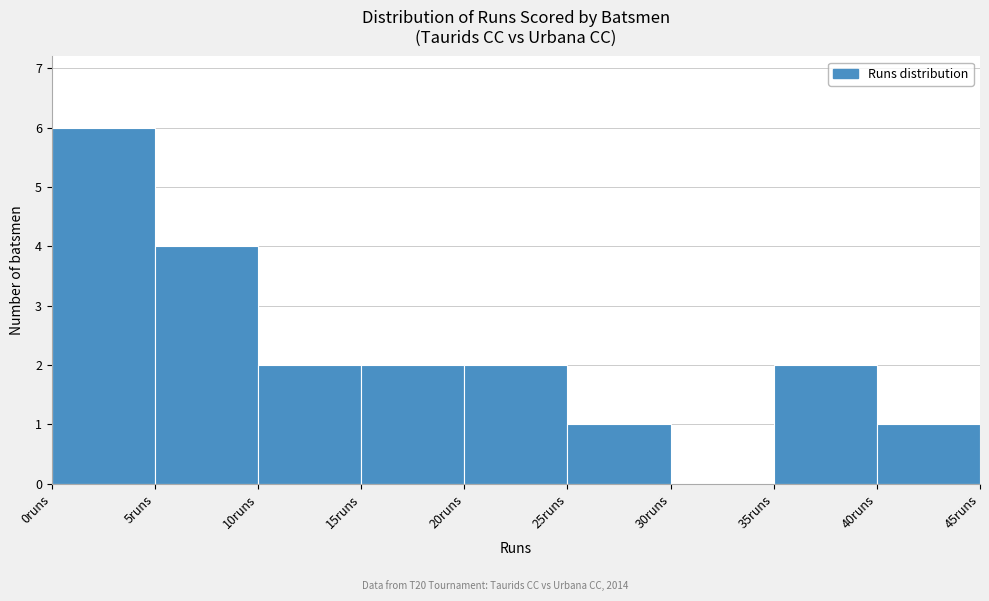

Reading left to right, list every bar in this chart as the range it spans on the x-axis followed by its height. The values are not printed on the chart, so give them approximately, as read against the axis.

0 to 5: 6
5 to 10: 4
10 to 15: 2
15 to 20: 2
20 to 25: 2
25 to 30: 1
30 to 35: 0
35 to 40: 2
40 to 45: 1